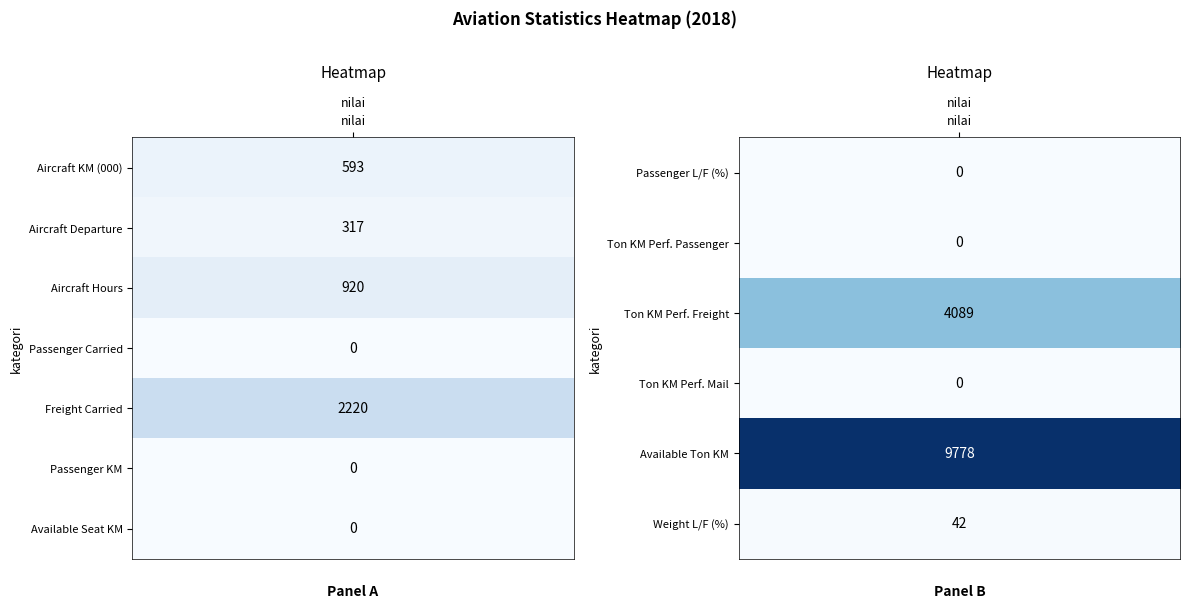

At 0, list the series in order from smallest to largest.

Passenger Carried, Passenger KM, Available Seat KM, Passenger L/F (%), Ton KM Performed Passenger, Ton KM Performed Mail, Weight L/F (%), Aircraft Departure, Aircraft KM (000), Aircraft Hours, Freight Carried, Ton KM Performed Freight, Available Ton KM